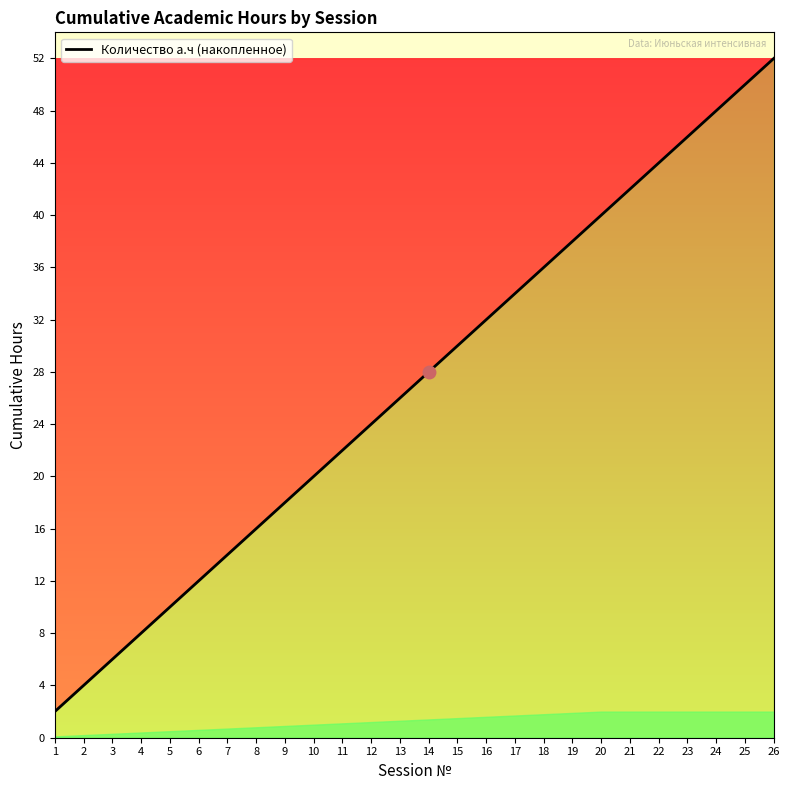

Count the number of categories in the chart.

26